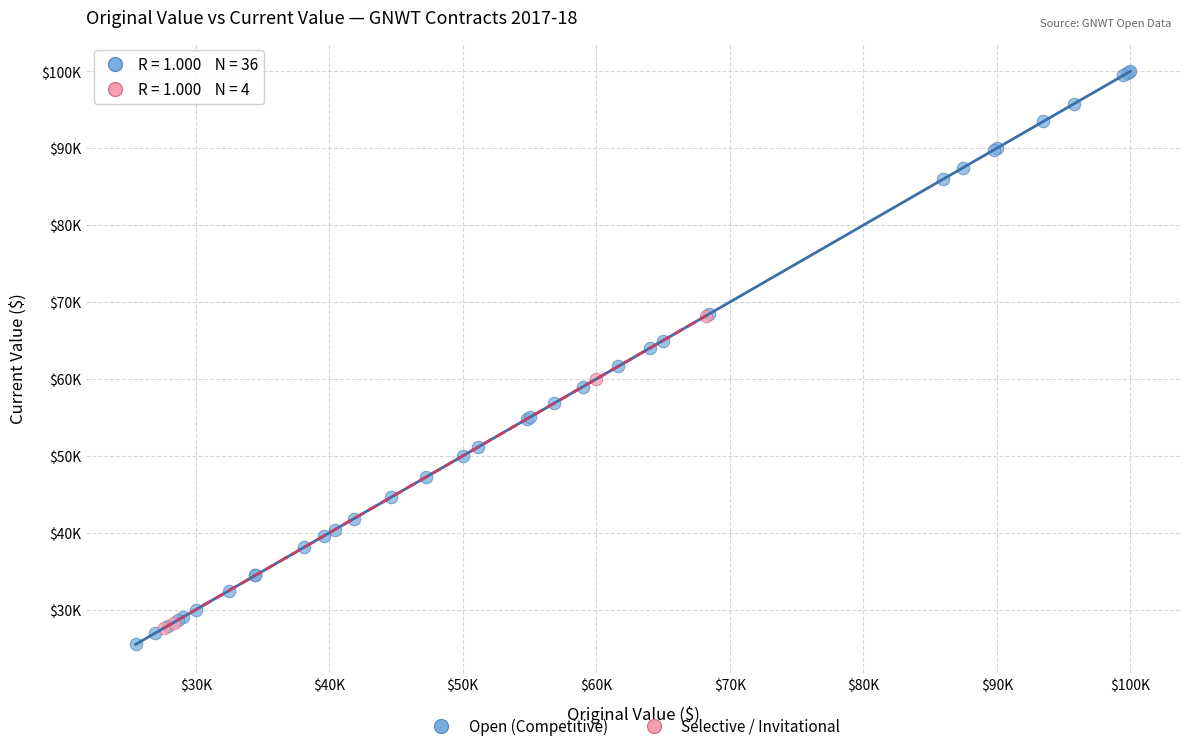

What are all the series names shown in the legend?

Open (Competitive), Selective / Invitational